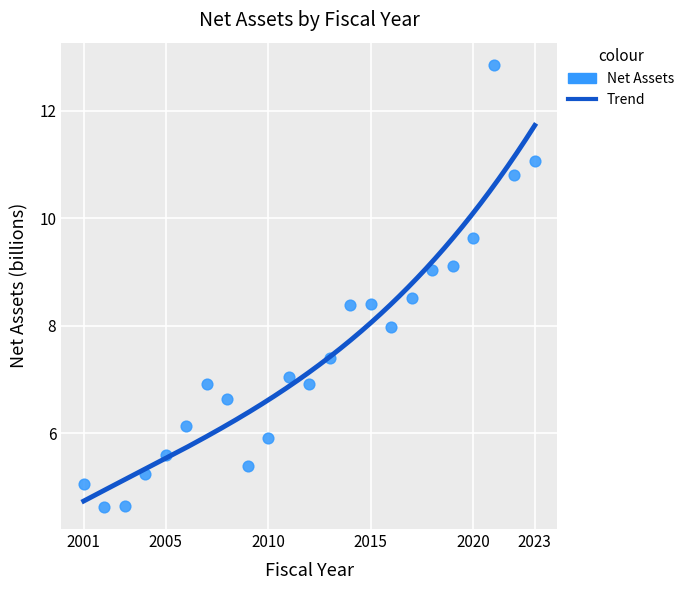

What is the range of Y values (max minus min)?

8.2